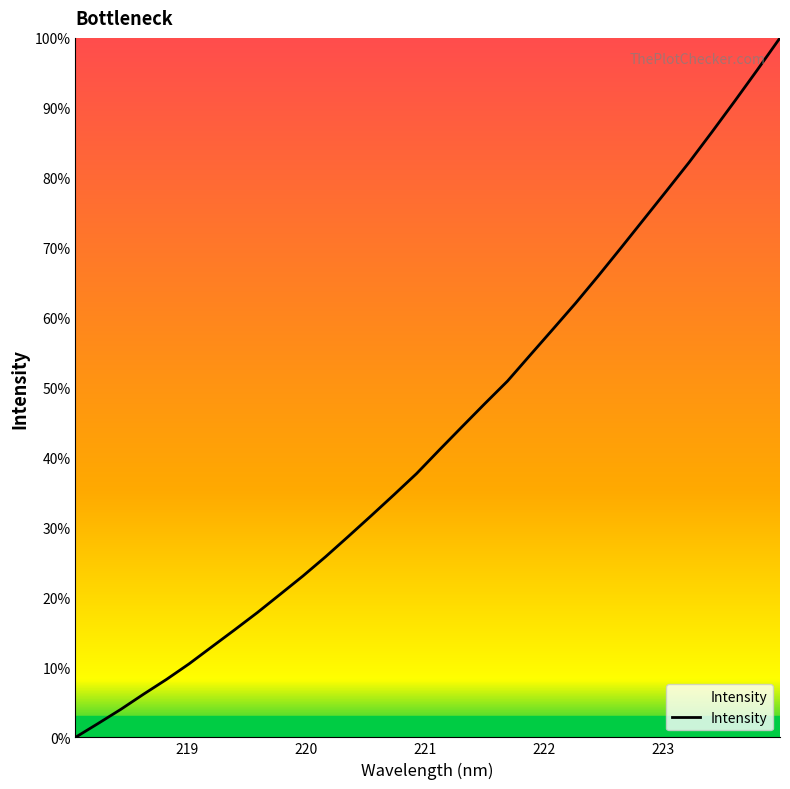

Reading left to right, extract all data points from this chart.

0.0	2.0	4.0	6.2	8.3	10.5	13.0	15.4	17.8	20.5	23.1	25.8	28.7	31.7	34.7	37.7	41.1	44.4	47.7	50.9	54.7	58.4	62.1	66.0	70.0	74.1	78.1	82.2	86.5	90.9	95.4	100.0